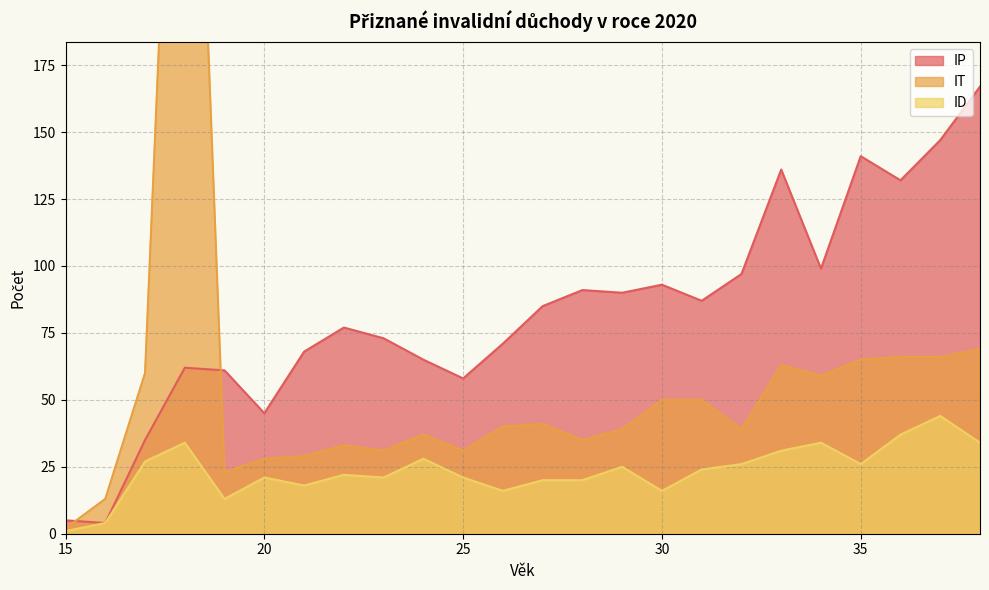

How many interior local valleys does the IT series have?

6